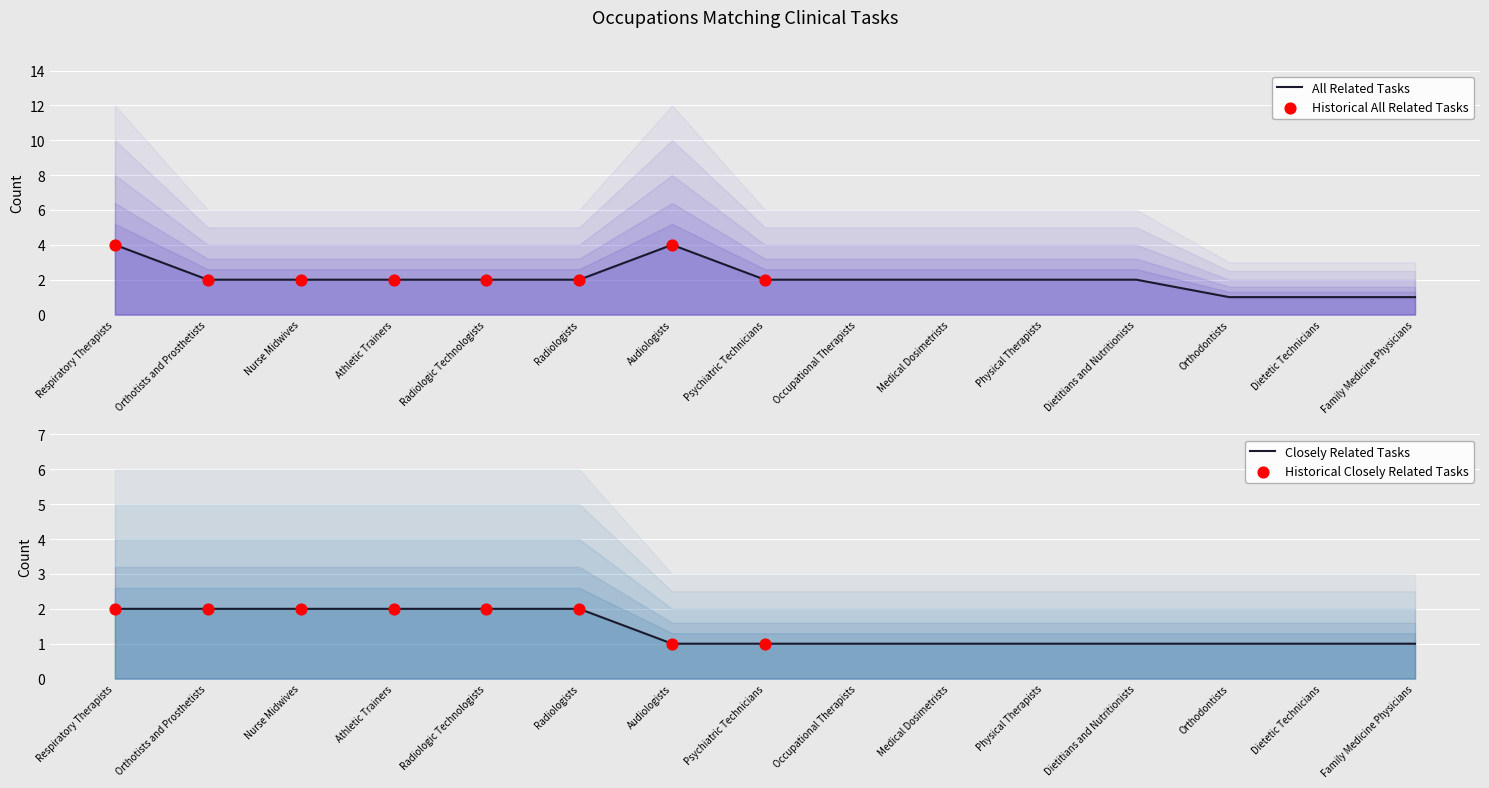

Which series has the widest spread of Y values?

All Related Tasks